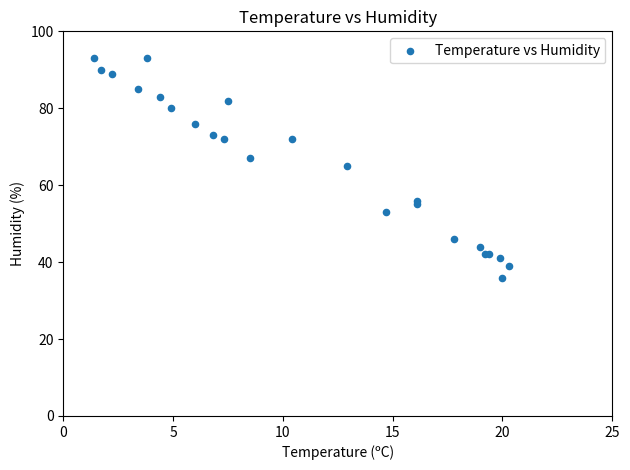

What Y value in the scatter plot is closest to 64?

65